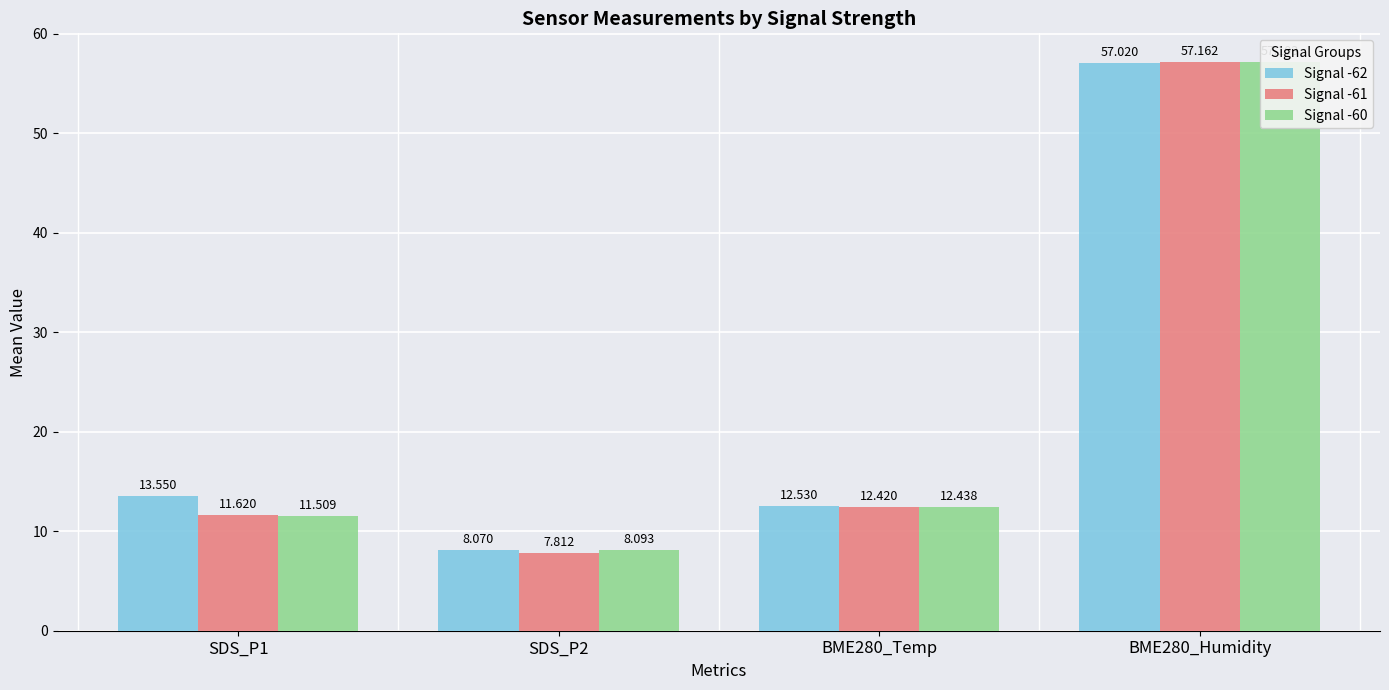

What is the greatest value displayed?

57.2